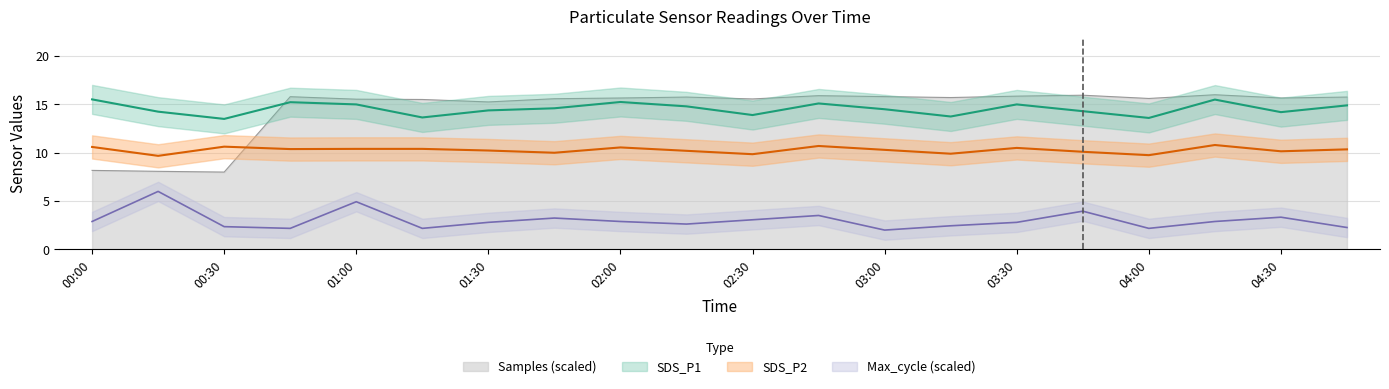

What is the highest value of the Samples (scaled) series?

16.0